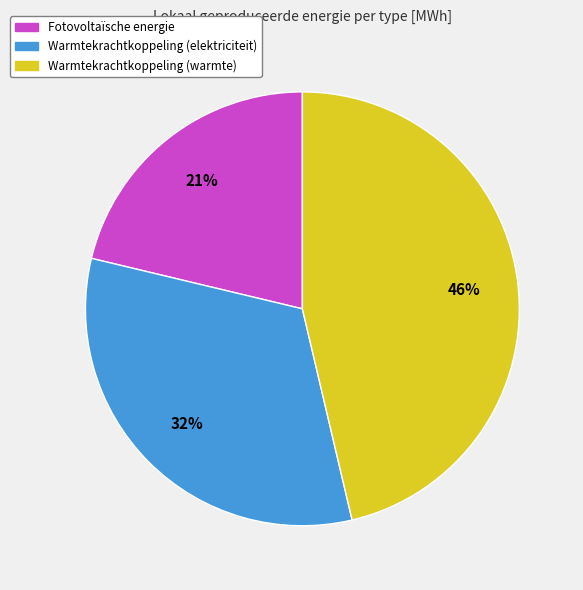

Is there any slice that represents more than half of the pie?

No